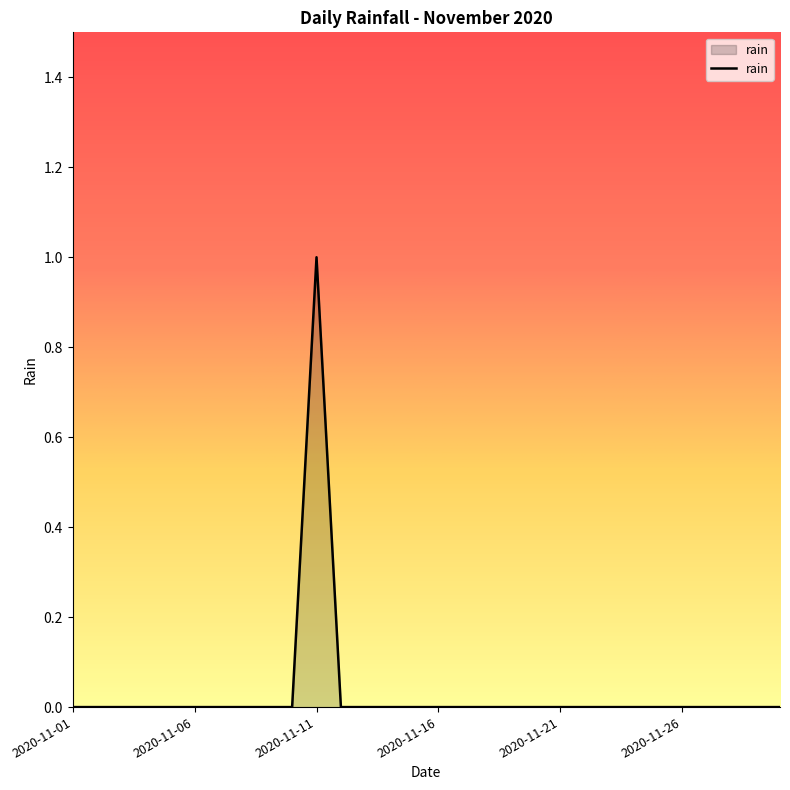

How many lines are shown in the chart?

1